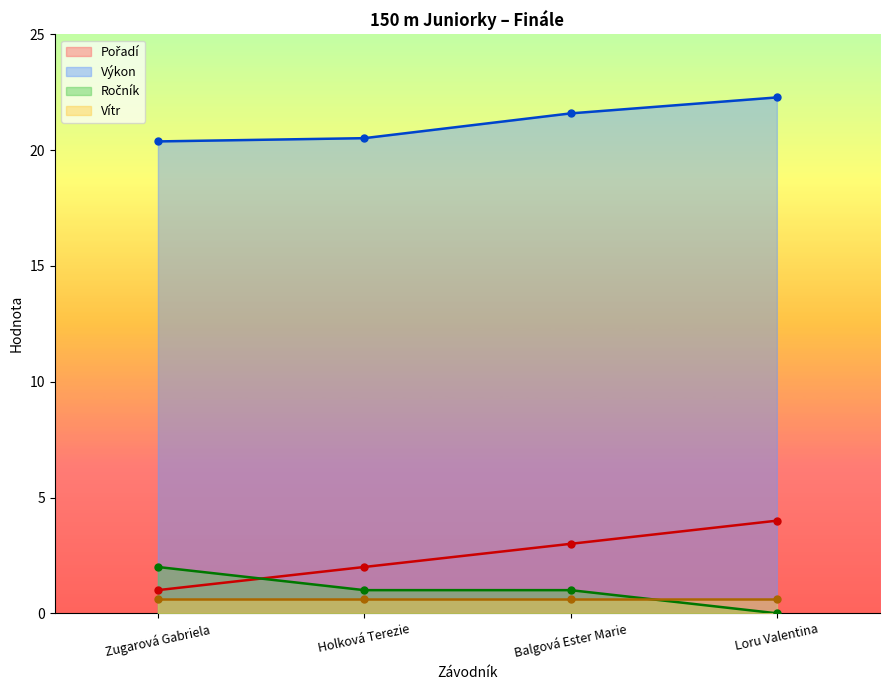

What is the minimum value for Výkon?

20.4